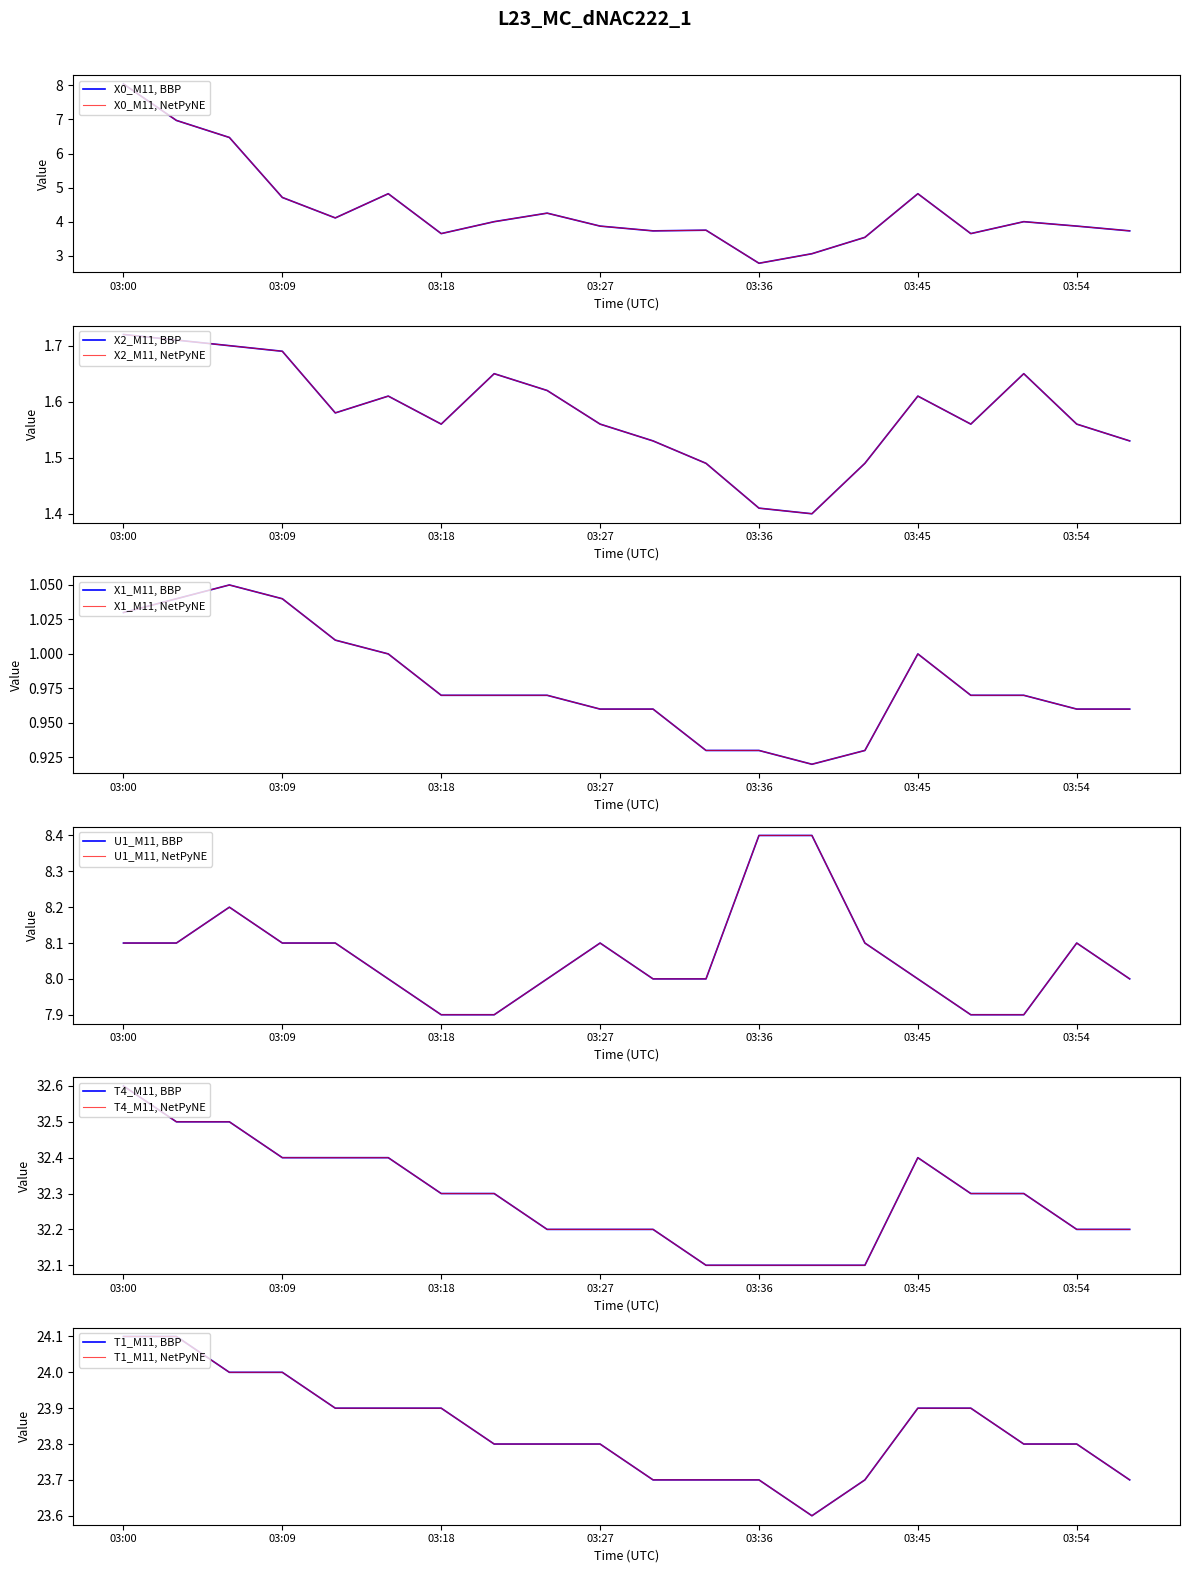

Reading right to left, extract all data points from this chart.

X0_M11: 03:57=3.7	03:54=3.9	03:51=4.0	03:48=3.6	03:45=4.8	03:42=3.5	03:39=3.1	03:36=2.8	03:33=3.8	03:30=3.7	03:27=3.9	03:24=4.2	03:21=4.0	03:18=3.6	03:15=4.8	03:12=4.1	03:09=4.7	03:06=6.5	03:03=7.0	03:00=8.0
X2_M11: 03:57=1.5	03:54=1.6	03:51=1.6	03:48=1.6	03:45=1.6	03:42=1.5	03:39=1.4	03:36=1.4	03:33=1.5	03:30=1.5	03:27=1.6	03:24=1.6	03:21=1.6	03:18=1.6	03:15=1.6	03:12=1.6	03:09=1.7	03:06=1.7	03:03=1.7	03:00=1.7
X1_M11: 03:57=1.0	03:54=1.0	03:51=1.0	03:48=1.0	03:45=1.0	03:42=0.9	03:39=0.9	03:36=0.9	03:33=0.9	03:30=1.0	03:27=1.0	03:24=1.0	03:21=1.0	03:18=1.0	03:15=1.0	03:12=1.0	03:09=1.0	03:06=1.1	03:03=1.0	03:00=1.0
U1_M11: 03:57=8.0	03:54=8.1	03:51=7.9	03:48=7.9	03:45=8.0	03:42=8.1	03:39=8.4	03:36=8.4	03:33=8.0	03:30=8.0	03:27=8.1	03:24=8.0	03:21=7.9	03:18=7.9	03:15=8.0	03:12=8.1	03:09=8.1	03:06=8.2	03:03=8.1	03:00=8.1
T4_M11: 03:57=32.2	03:54=32.2	03:51=32.3	03:48=32.3	03:45=32.4	03:42=32.1	03:39=32.1	03:36=32.1	03:33=32.1	03:30=32.2	03:27=32.2	03:24=32.2	03:21=32.3	03:18=32.3	03:15=32.4	03:12=32.4	03:09=32.4	03:06=32.5	03:03=32.5	03:00=32.6
T1_M11: 03:57=23.7	03:54=23.8	03:51=23.8	03:48=23.9	03:45=23.9	03:42=23.7	03:39=23.6	03:36=23.7	03:33=23.7	03:30=23.7	03:27=23.8	03:24=23.8	03:21=23.8	03:18=23.9	03:15=23.9	03:12=23.9	03:09=24.0	03:06=24.0	03:03=24.1	03:00=24.1